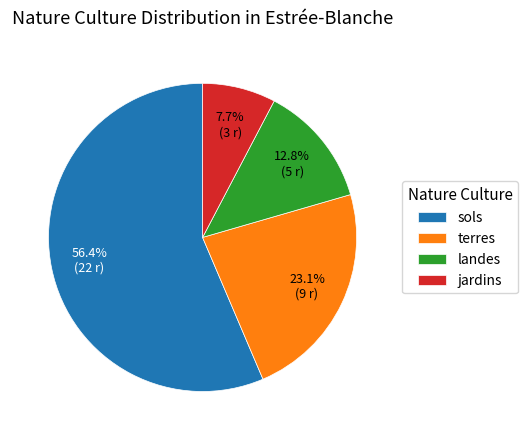

Combined, what portion of the pie is terres and landes?

35.9%